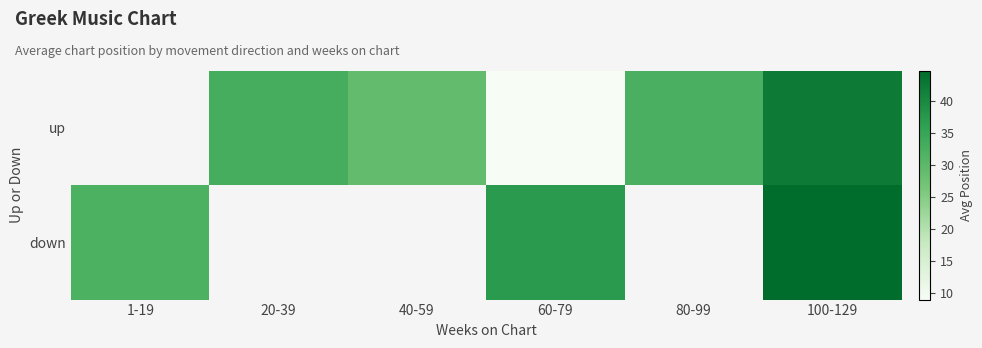

Which has a higher value, 1-19 or 80-99?

80-99